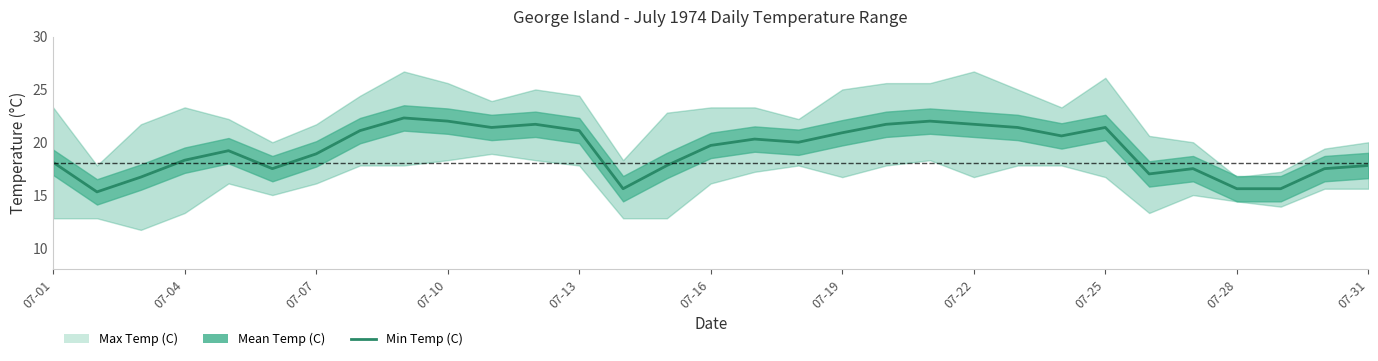

Between 26 and 07-04, which is larger?

26